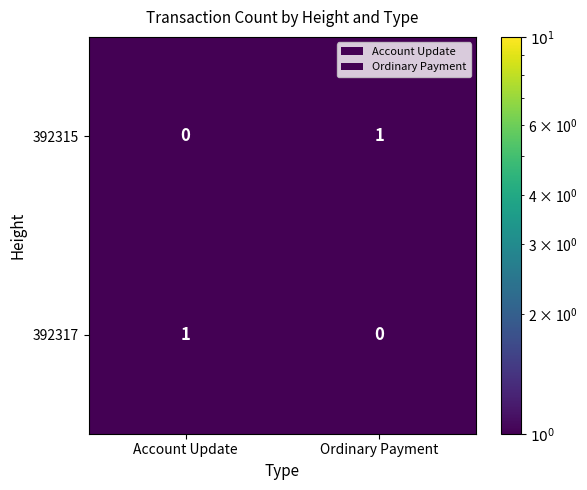

How many series are shown in this chart?

2